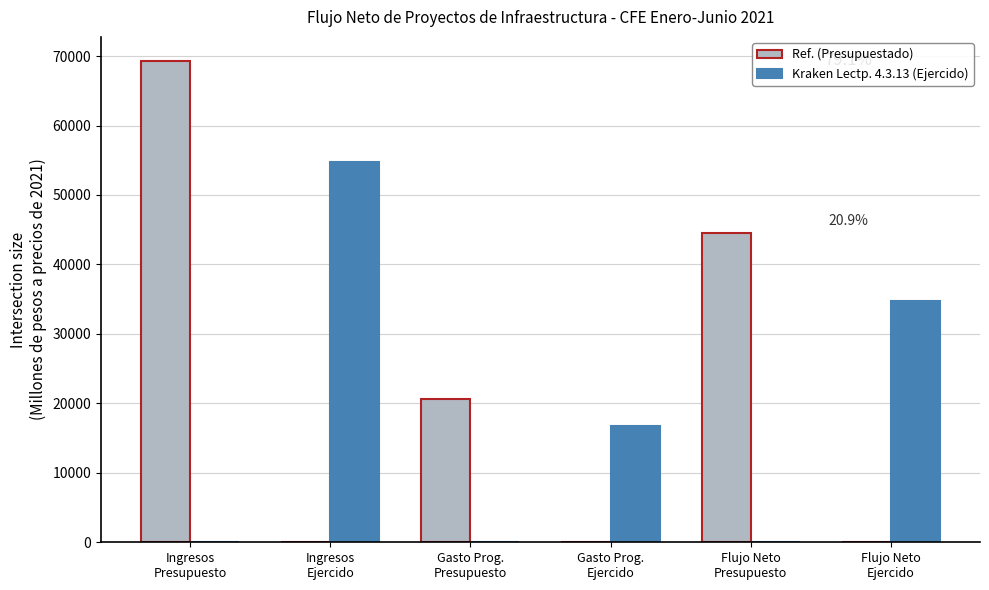

What are all the series names shown in the legend?

Ref. (Presupuestado), Kraken Lectp. 4.3.13 (Ejercido)